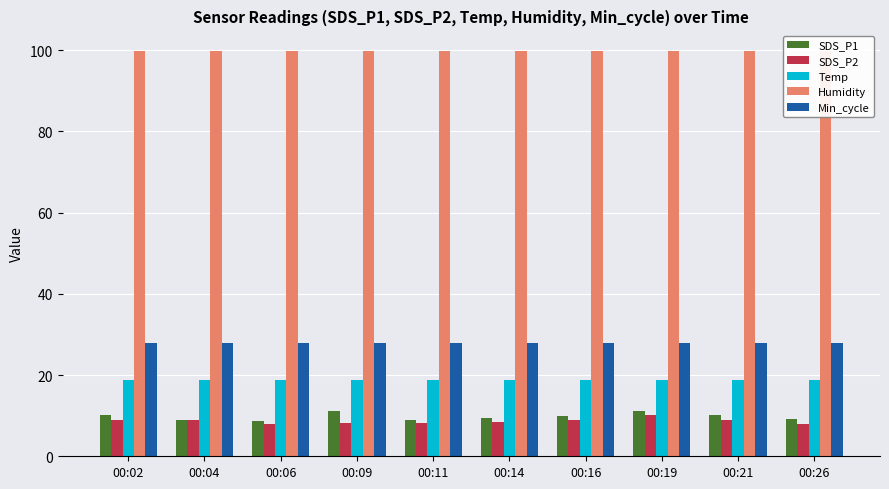

At 00:19, list the series in order from smallest to largest.

SDS_P2, SDS_P1, Temp, Min_cycle, Humidity